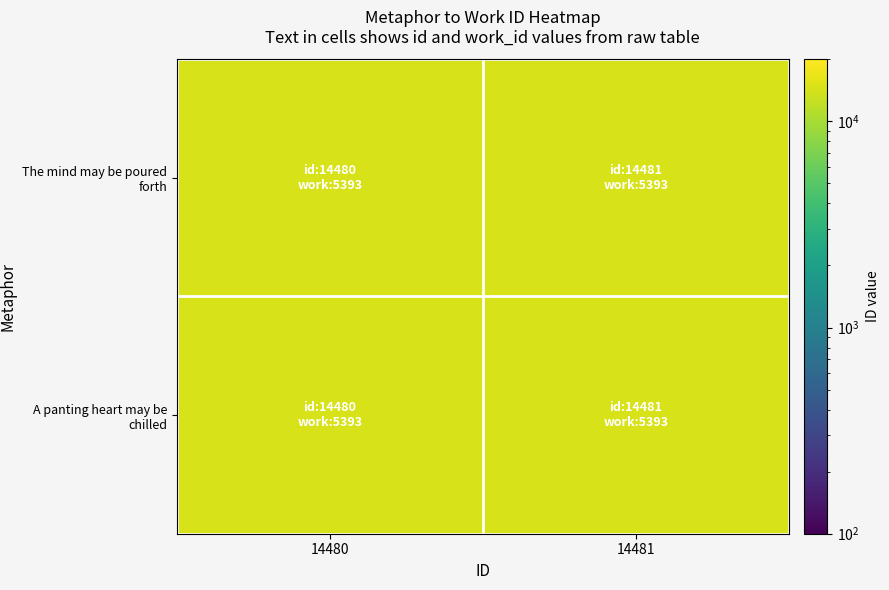

Reading left to right, transcribe all the data shown in this chart.

The mind may be poured forth: 14480=14480	14481=14481
A panting heart may be chilled: 14480=14480	14481=14481